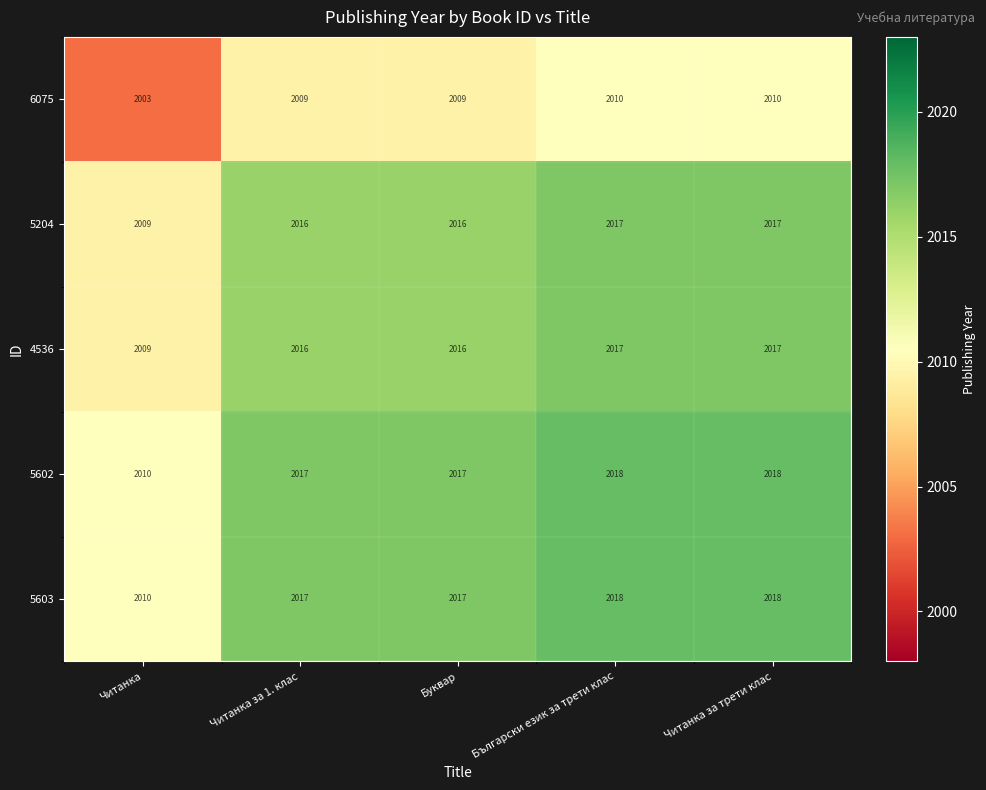

Read the 5204 value at Читанка за трети клас.

2017